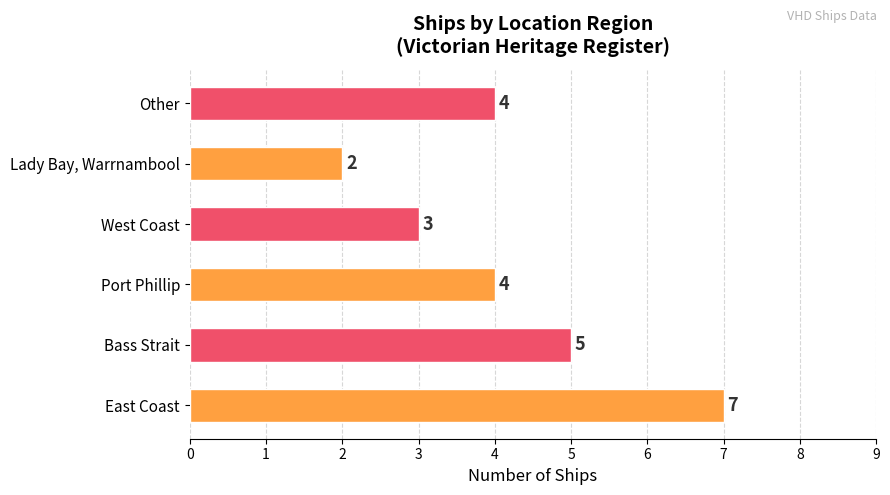

How many bars are there in total?

6